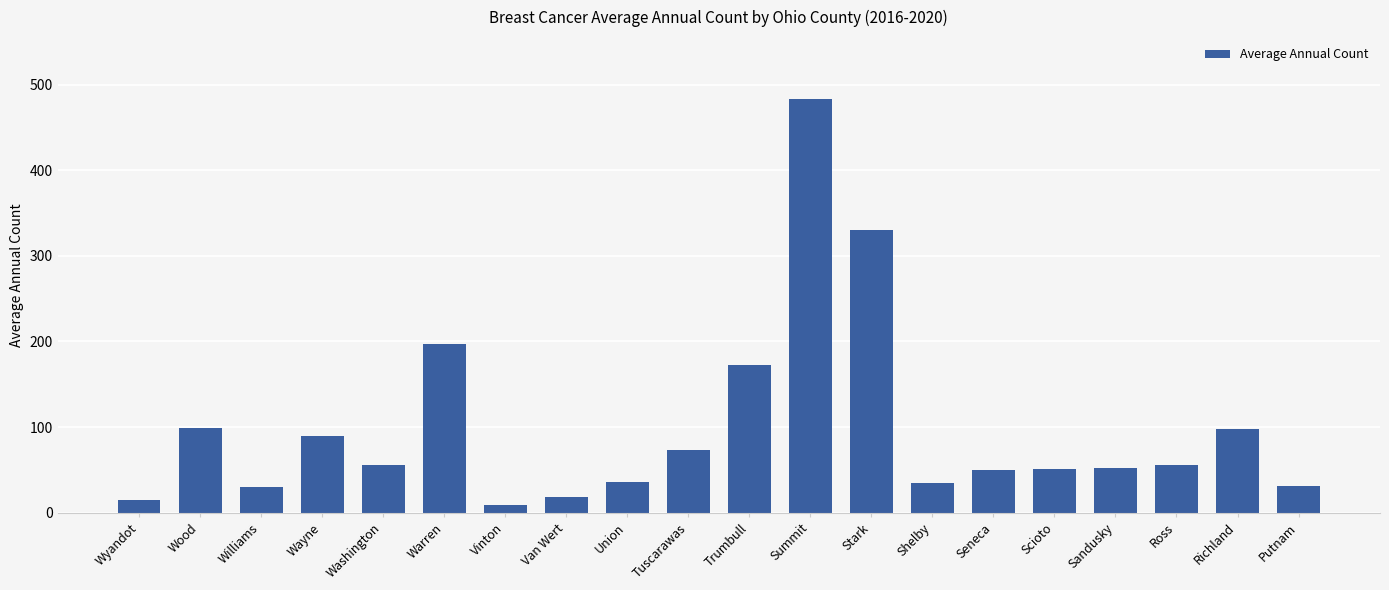

At which category does the chart reach its peak across all series?

Summit